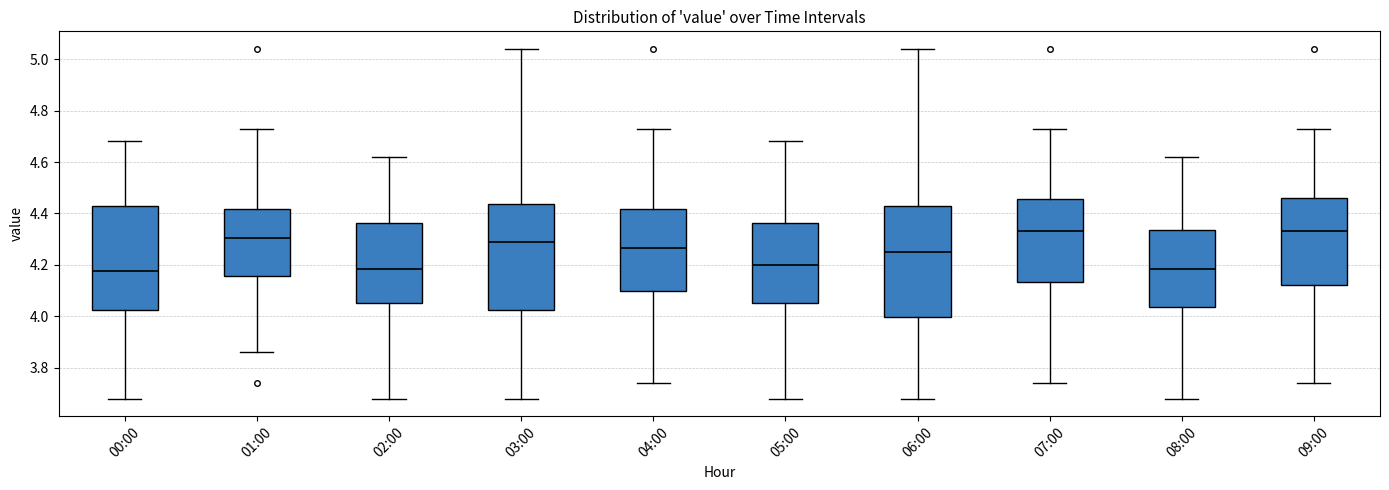

Reading left to right, read every box against the y-axis: the position of its median line, the range the box covers, and the ends of its whiskers. The values are not printed on the chart, so give them approximately, as read against the axis.

00:00: median 4.18, box 4.02 to 4.44, whiskers 3.68 to 4.68
01:00: median 4.30, box 4.16 to 4.42, whiskers 3.86 to 4.74
02:00: median 4.18, box 4.06 to 4.36, whiskers 3.68 to 4.62
03:00: median 4.30, box 4.02 to 4.44, whiskers 3.68 to 5.04
04:00: median 4.26, box 4.10 to 4.42, whiskers 3.74 to 4.74
05:00: median 4.20, box 4.06 to 4.36, whiskers 3.68 to 4.68
06:00: median 4.26, box 4.00 to 4.44, whiskers 3.68 to 5.04
07:00: median 4.34, box 4.14 to 4.46, whiskers 3.74 to 4.74
08:00: median 4.18, box 4.04 to 4.34, whiskers 3.68 to 4.62
09:00: median 4.34, box 4.12 to 4.46, whiskers 3.74 to 4.74